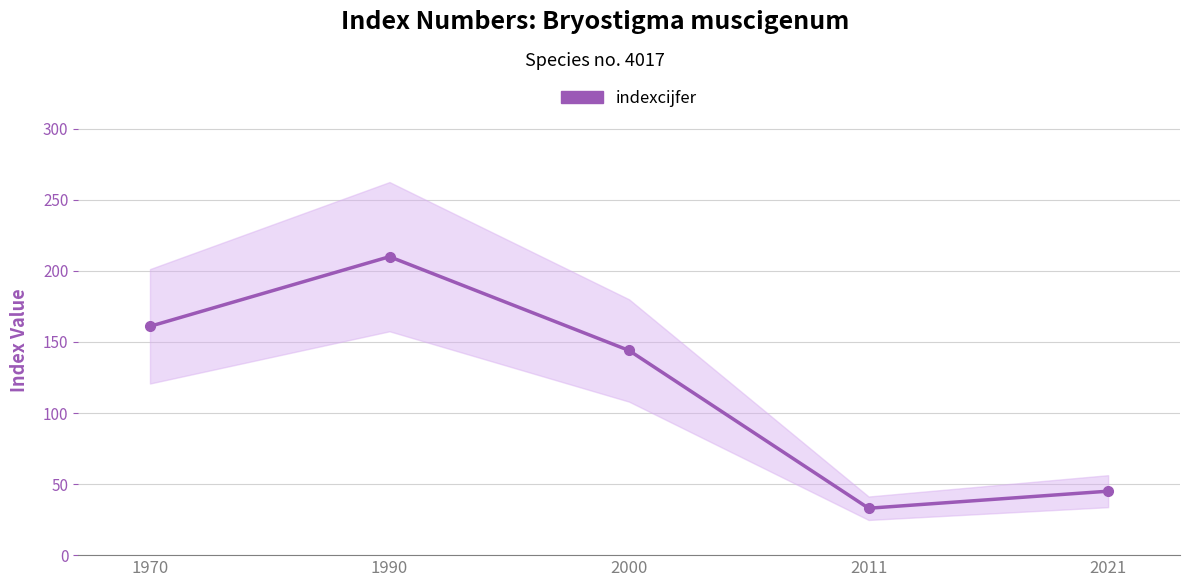

At which category does the chart reach its minimum across all series?

2011